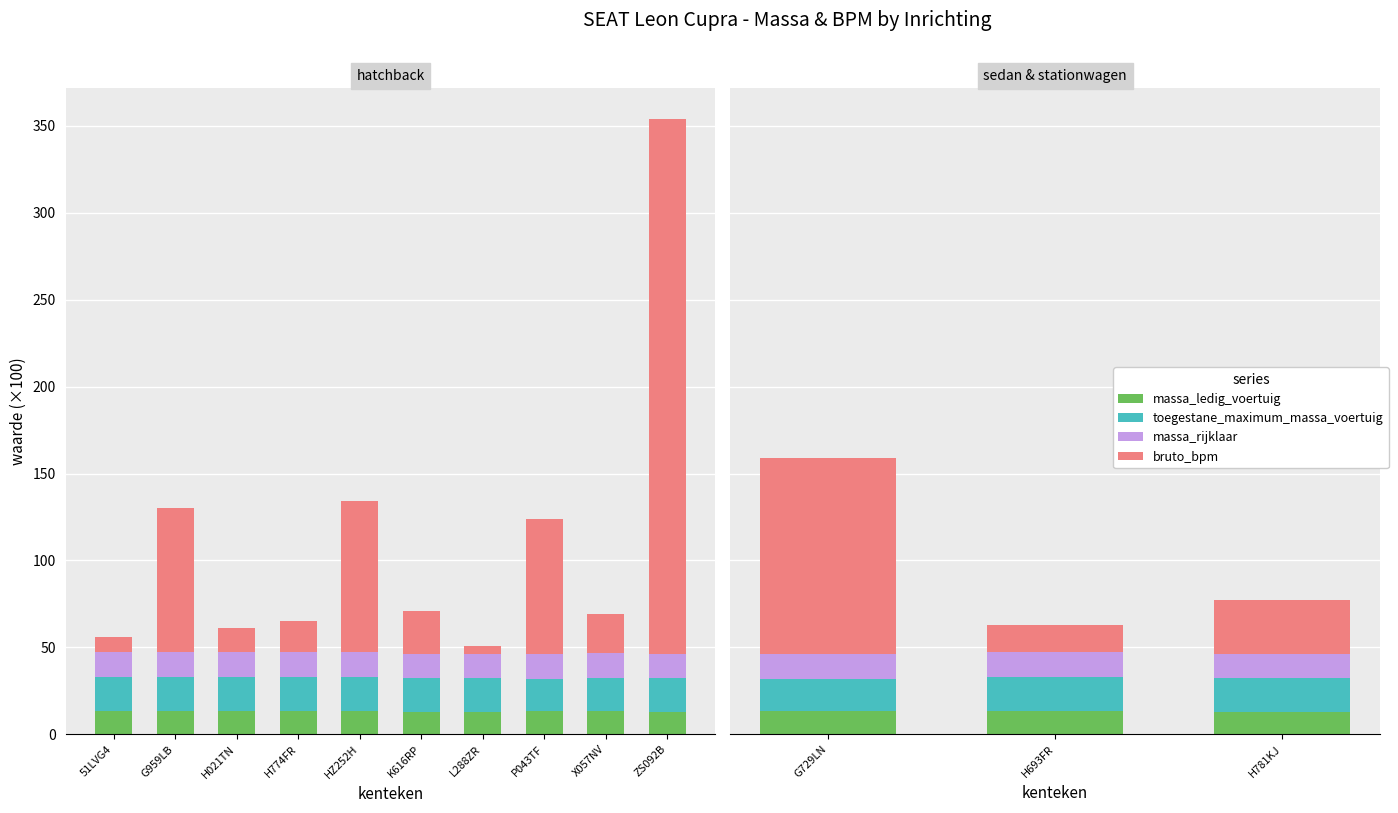

Is the value of toegestane_maximum_massa_voertuig at H781KJ greater than the value of massa_ledig_voertuig at G729LN?

Yes